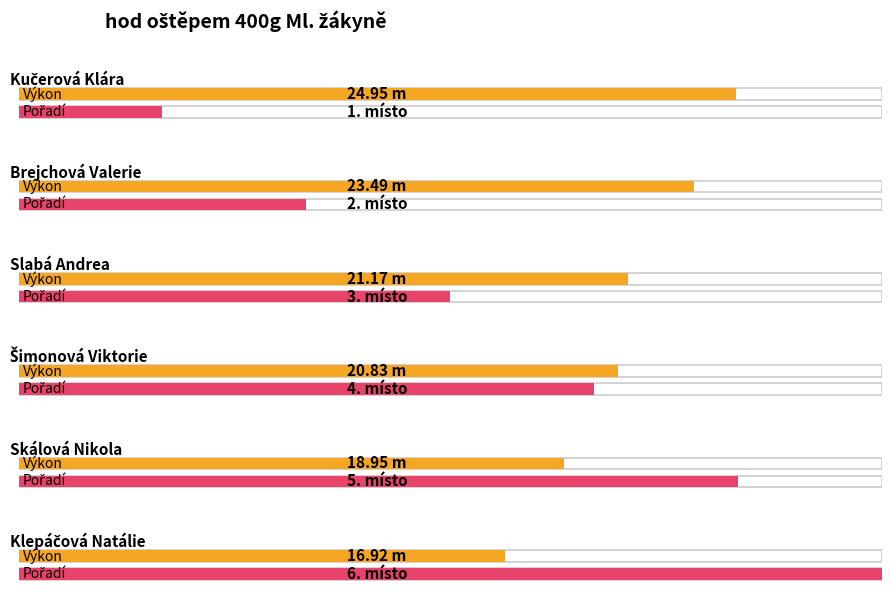

Reading left to right, list all the values displayed in this chart.

Výkon: 24.9	23.5	21.2	20.8	18.9	16.9
Pořadí: 1.0	2.0	3.0	4.0	5.0	6.0